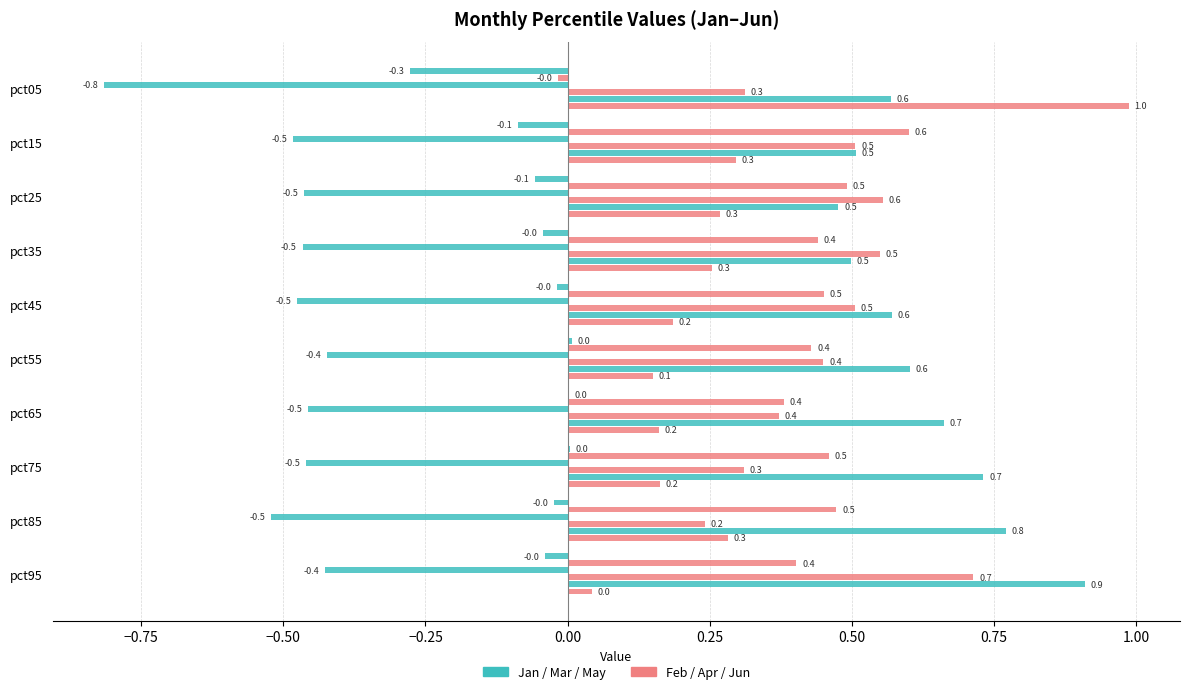

How many data points does each series have?

10